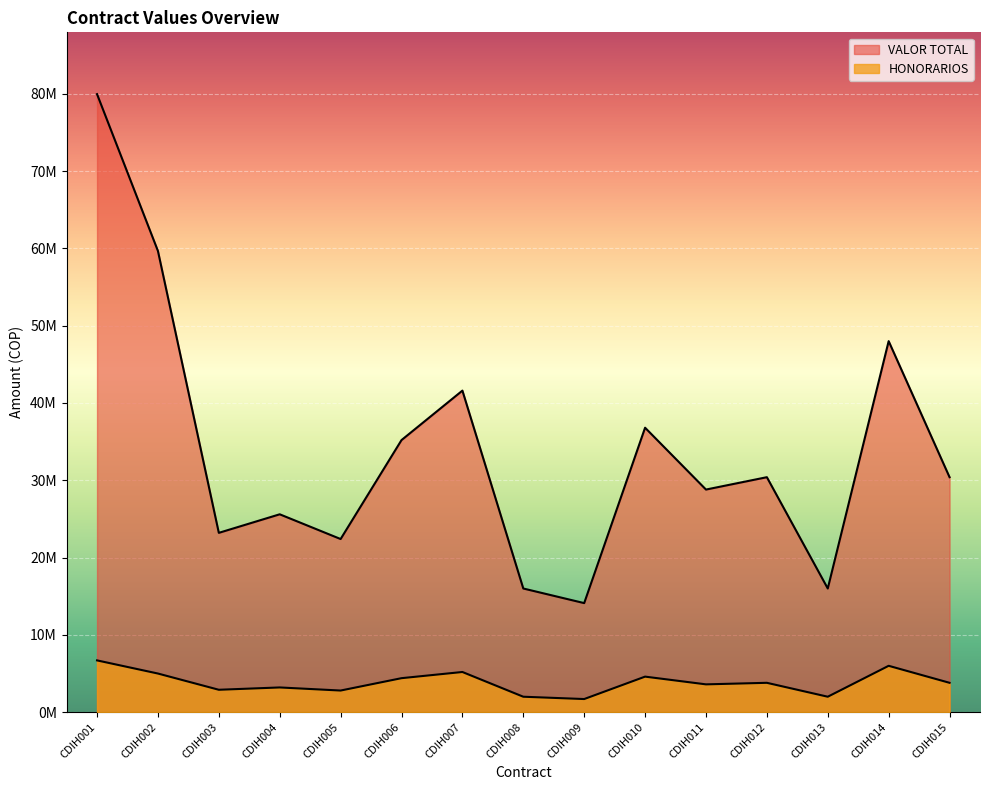

What is the difference between the second highest and second lowest values in the VALOR TOTAL series?

43666667